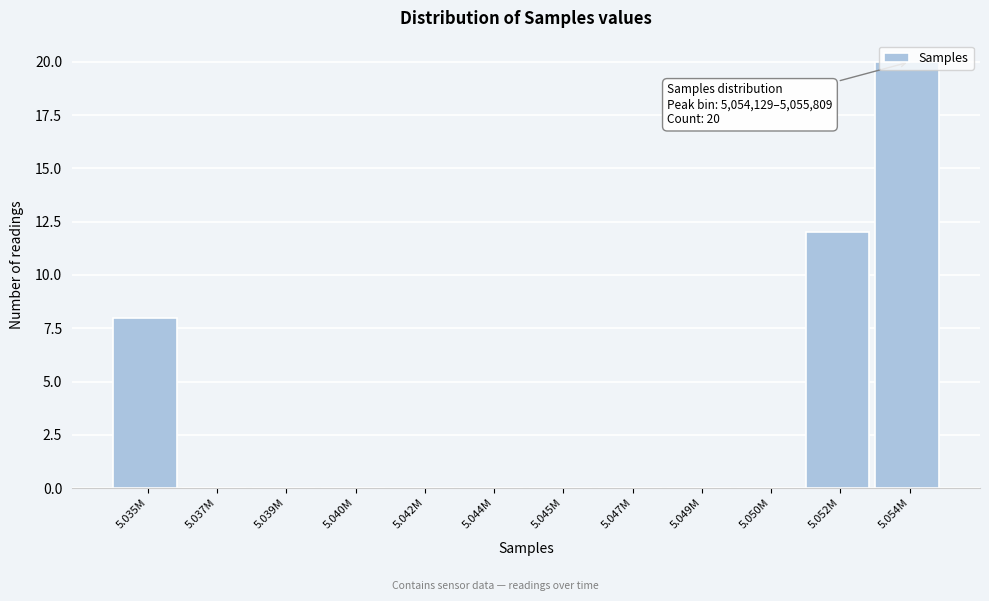

Is it true that the value at 5.035M is 13?

False